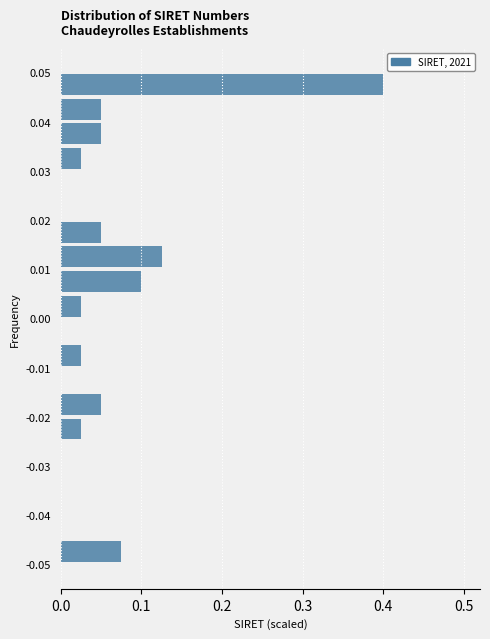

How long is the bar that spans 0.030 to 0.035 on the y-axis? The values are not printed on the chart, so give them approximately, as read against the axis.

0.03